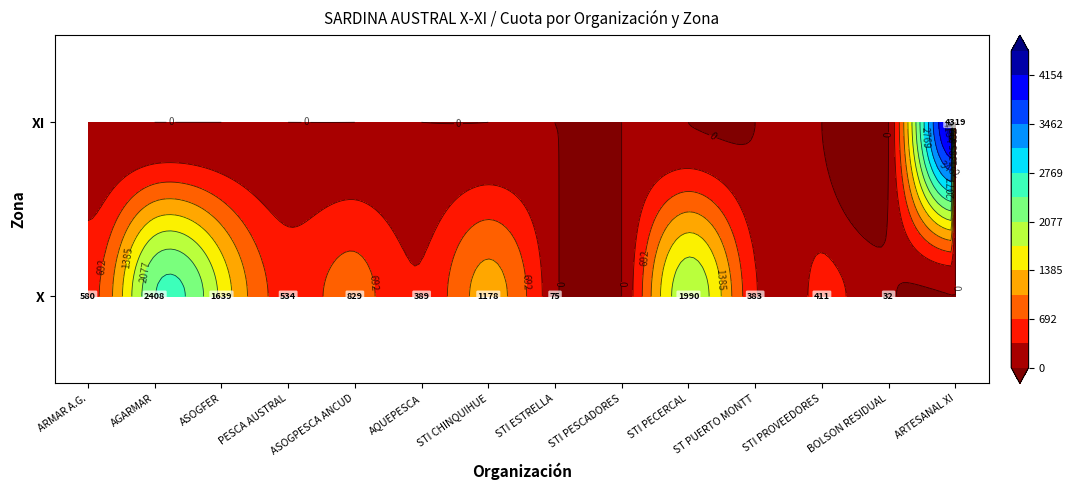

True or false: AQUEPESCA. AG 270-10 has a value of 672.2 at 0.

False